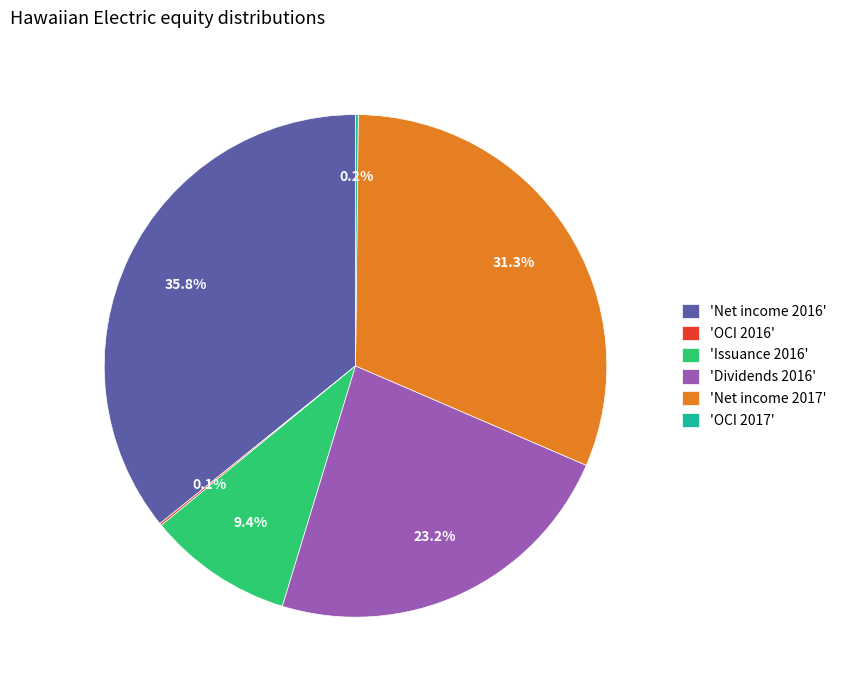

What is the largest slice in the pie chart?

'Net income 2016'